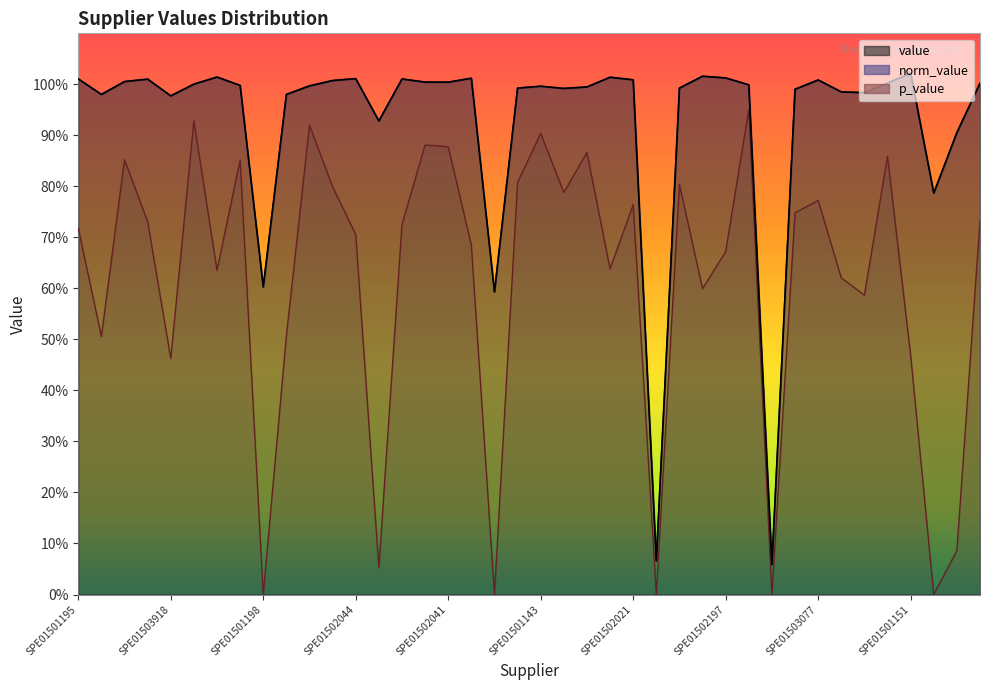

Which label corresponds to the largest value in the chart?

SPE01501151